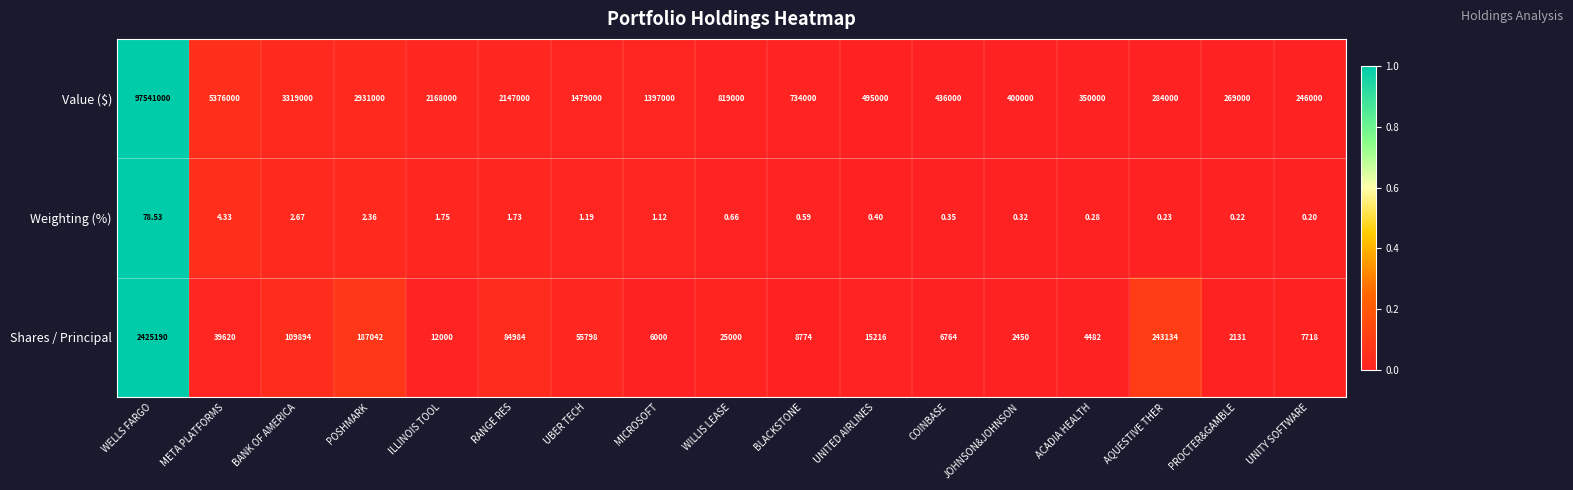

How many distinct data groups are displayed?

3